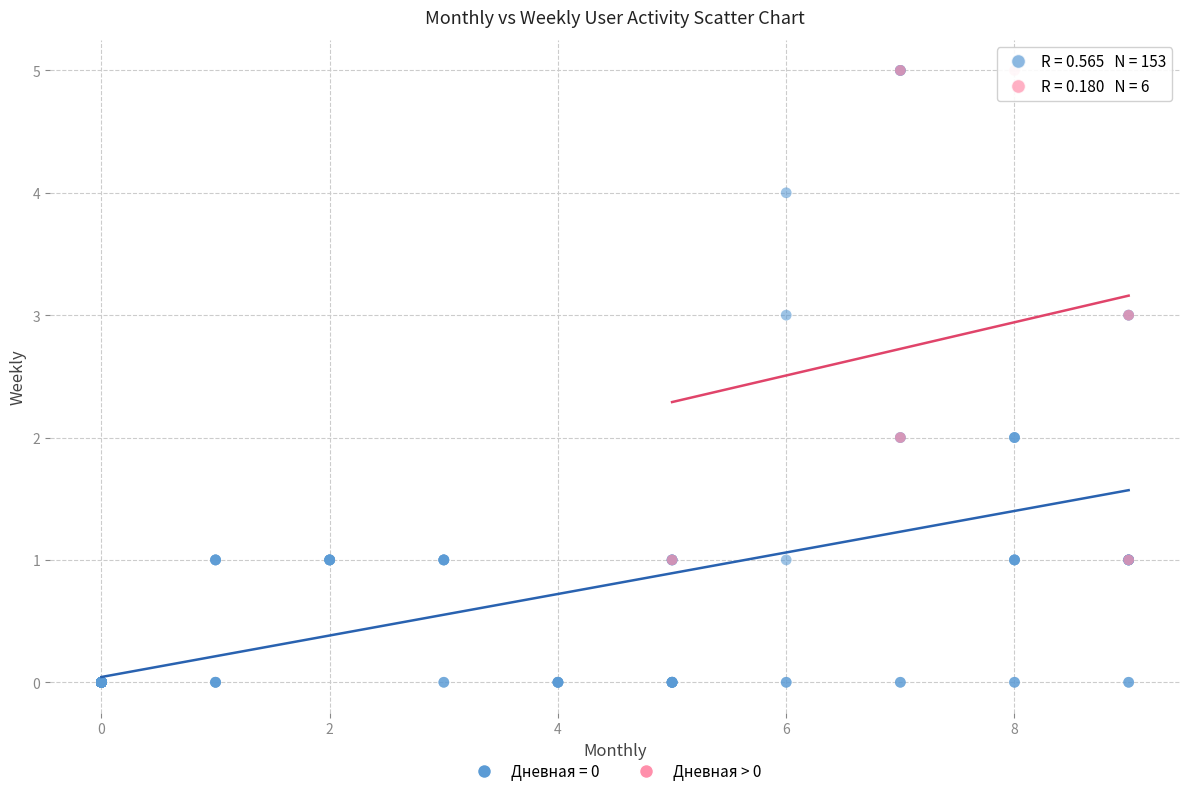

Which series has the largest Y range (max minus min)?

Дневная = 0